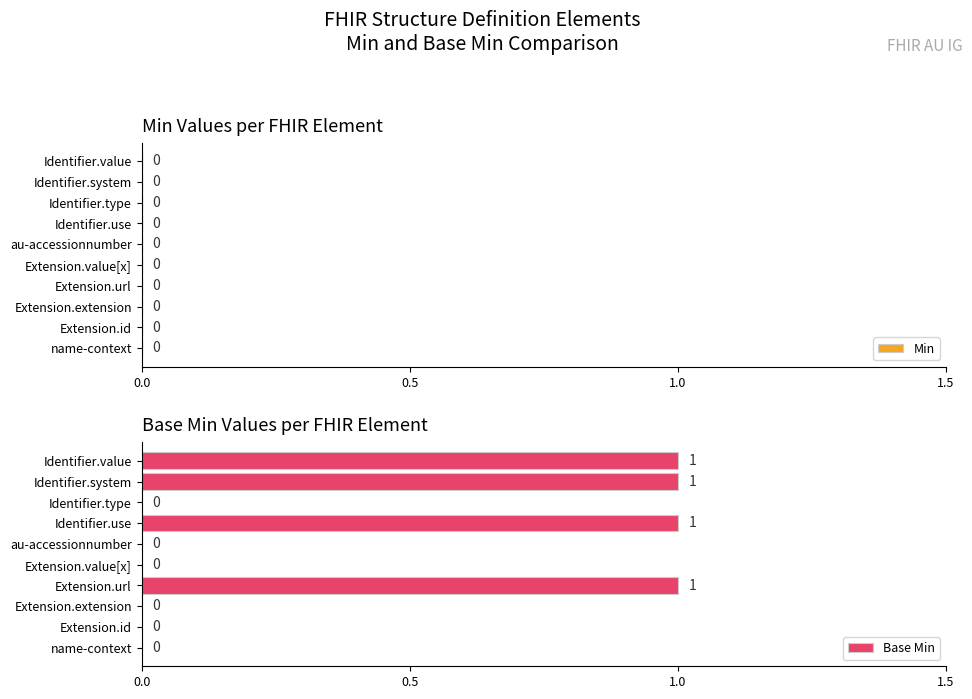

The value at Extension.url is 1. True or false?

True